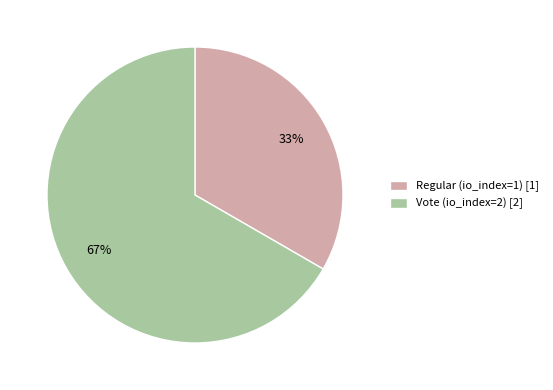

Which has a higher value, Regular (io_index=1) or Vote (io_index=2)?

Vote (io_index=2)